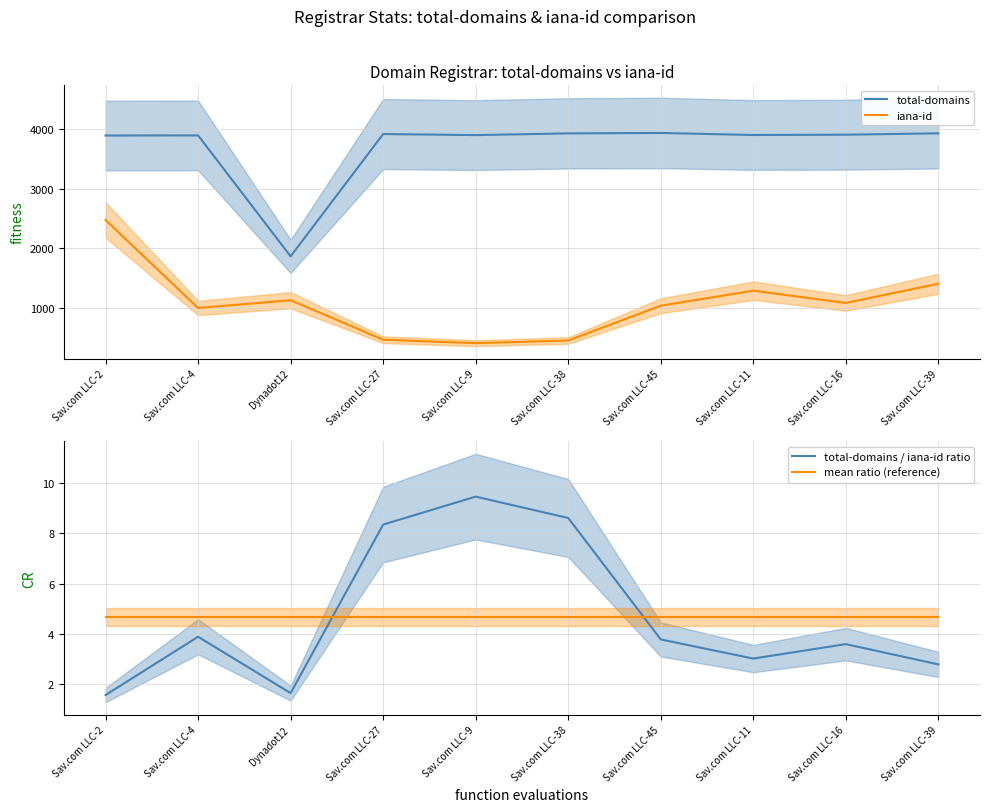

At which label does iana-id first exceed 1086?

Sav.com LLC-2